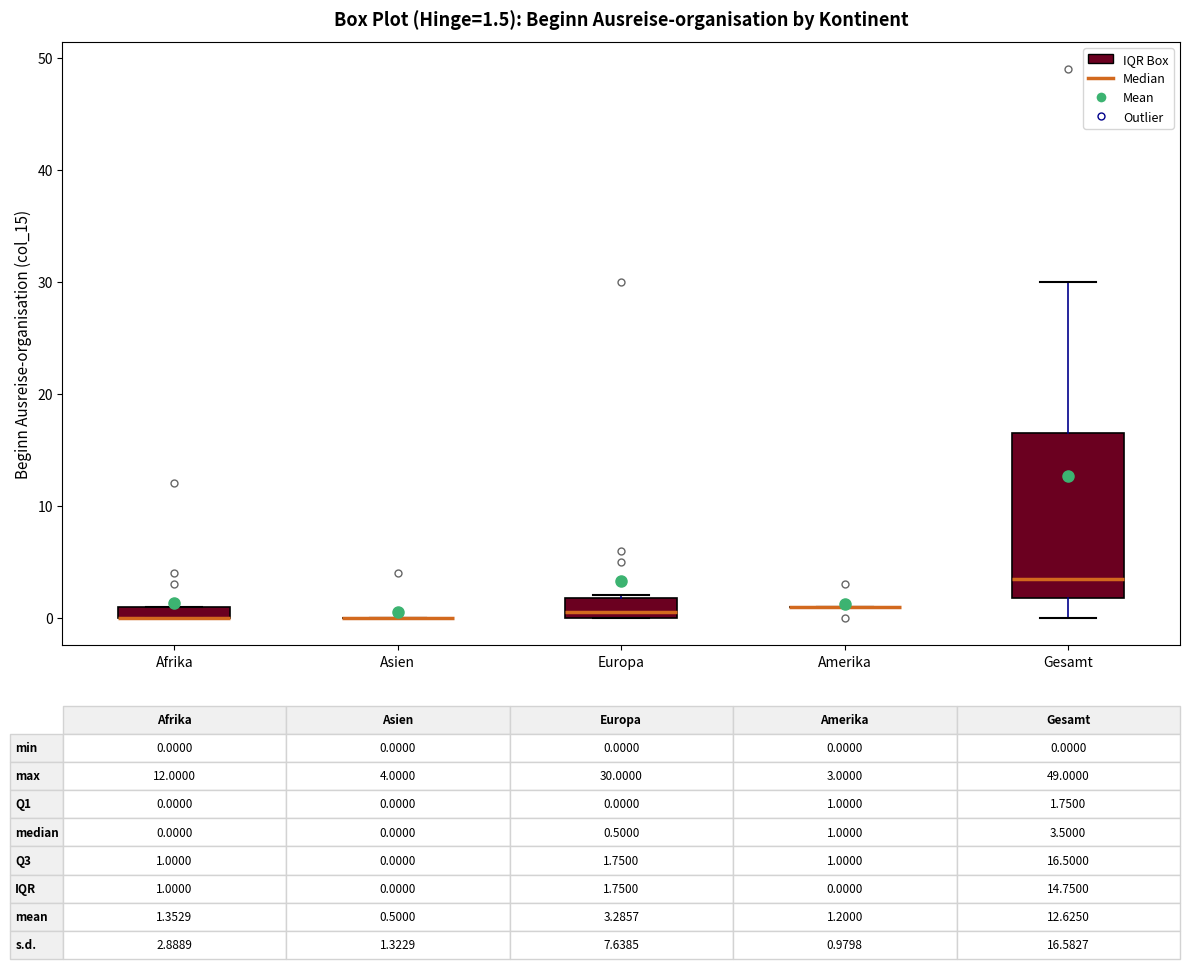

Comparing the boxes themselves (not the whiskers), which one is the tallest?

Gesamt